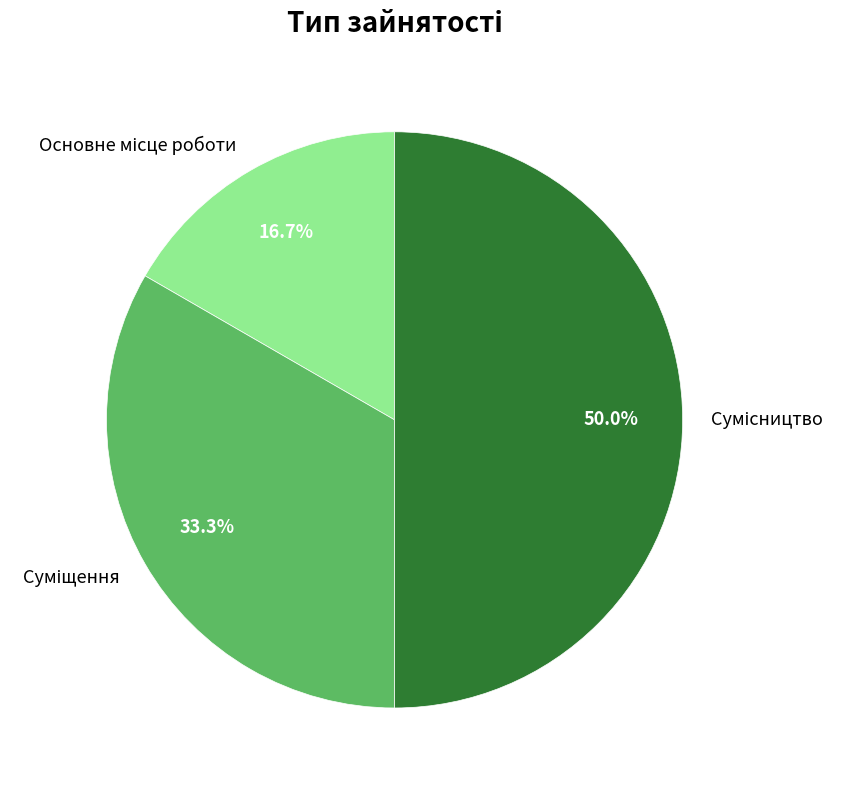

What is the change in value from Основне місце роботи to Суміщення?

+1